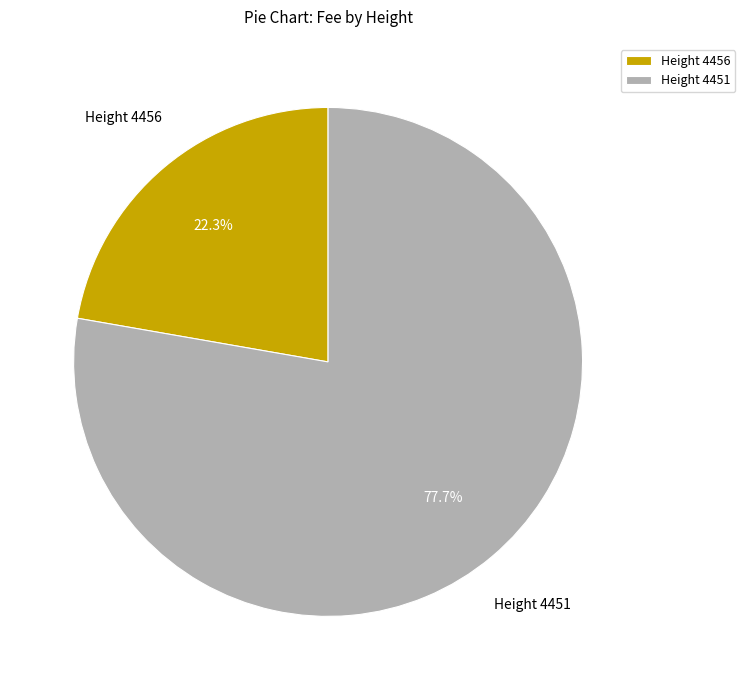

How many slices are in this pie chart?

2